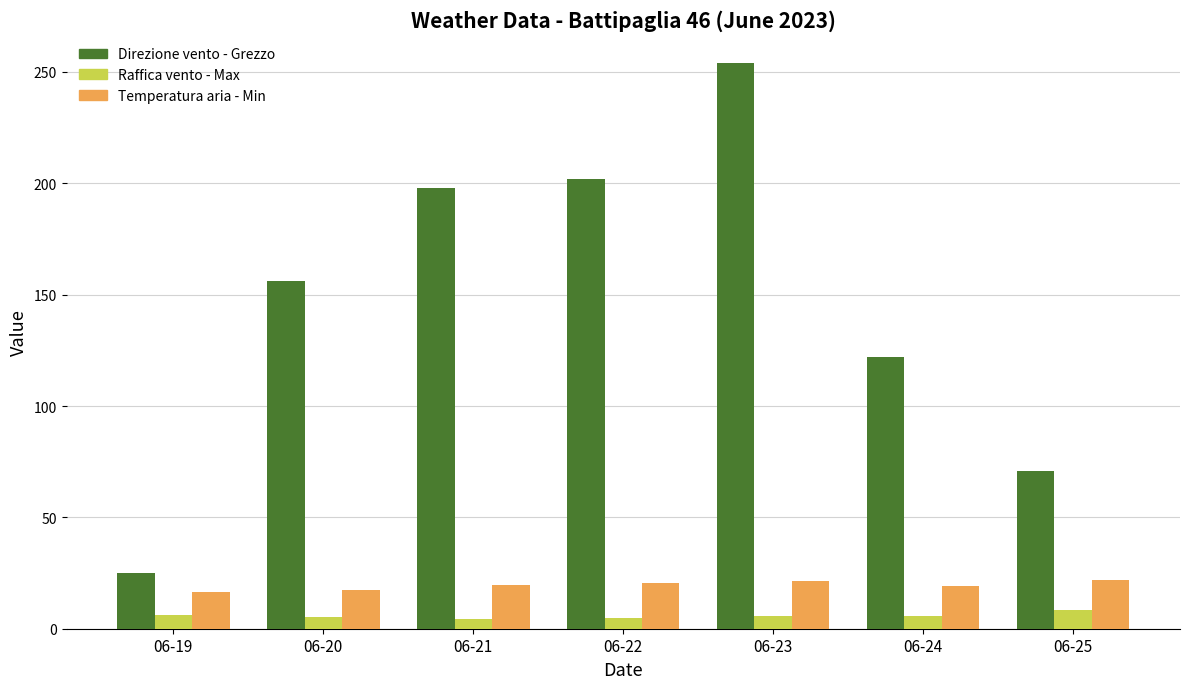

How many distinct data groups are displayed?

3